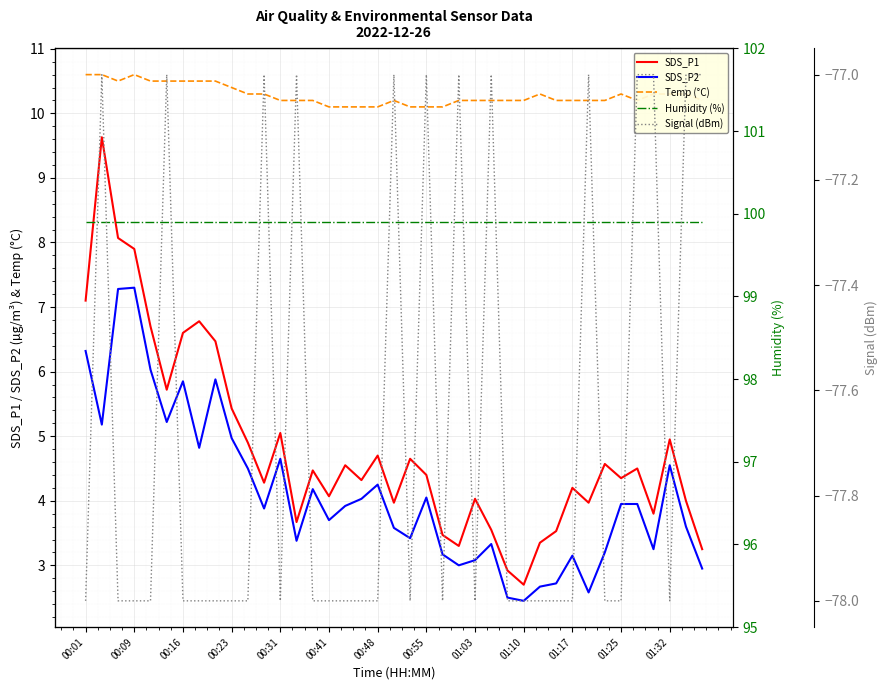

Rank the series by their maximum value, from lowest to highest.

Signal (dBm), SDS_P2, SDS_P1, Temp (°C), Humidity (%)